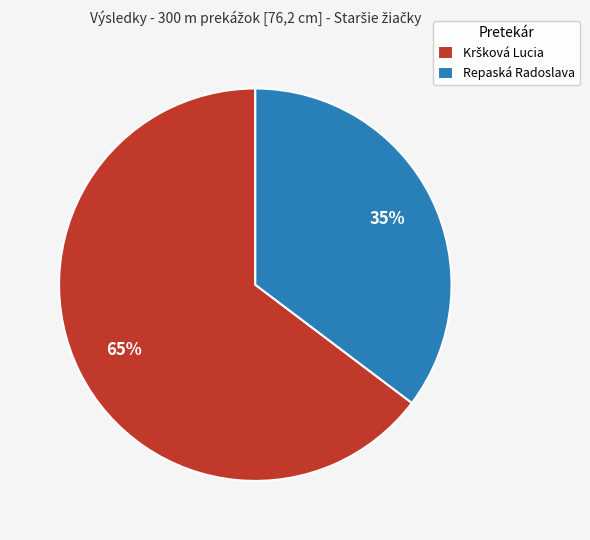

Does Repaská Radoslava account for over 50% of the chart?

No